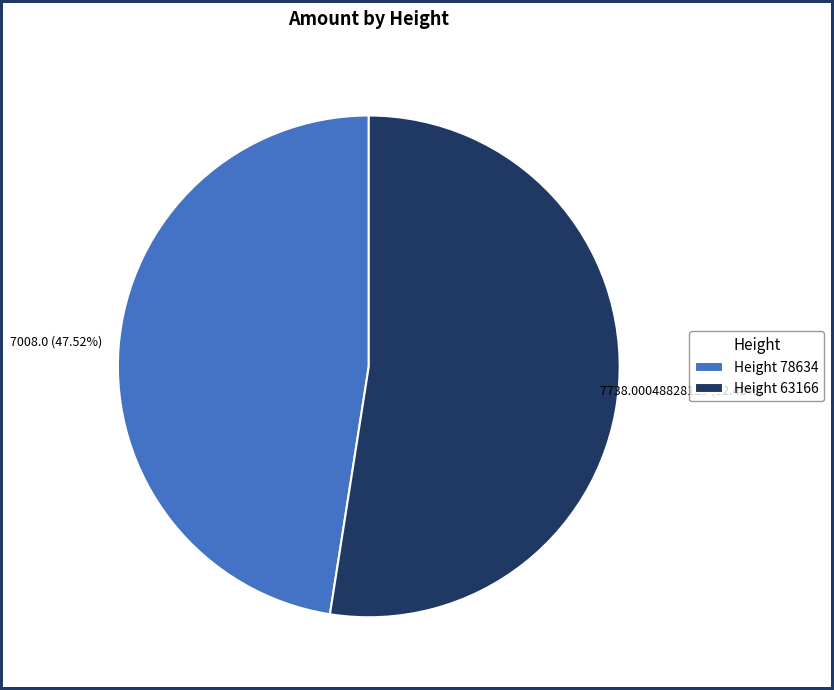

Which category has the biggest portion of the pie?

Height 63166